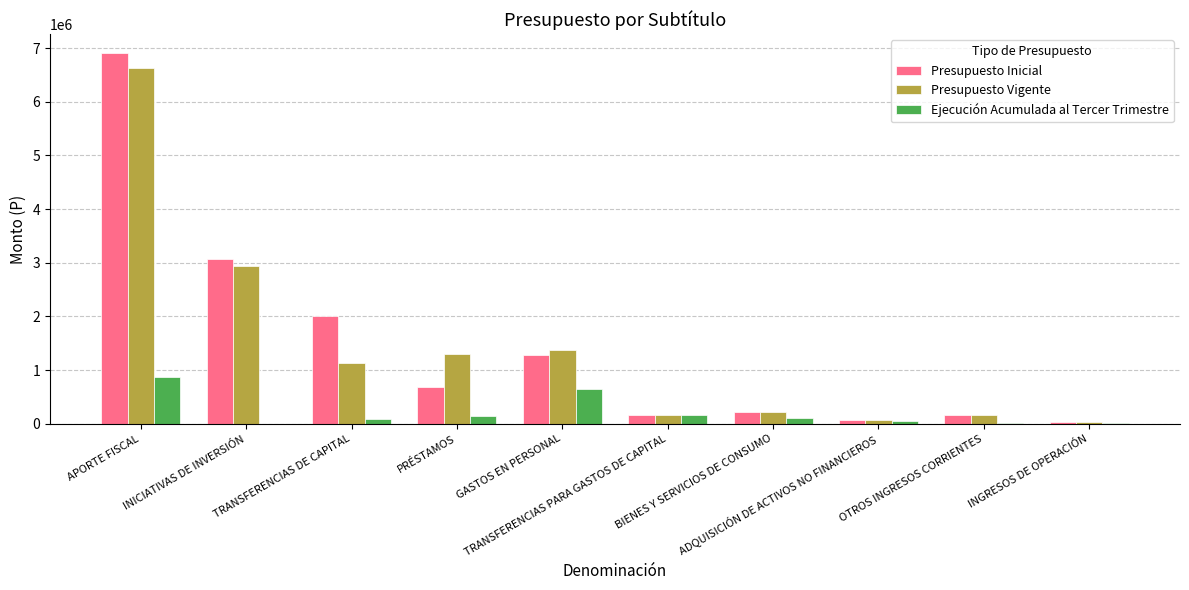

What is the difference between the Presupuesto Inicial values at BIENES Y SERVICIOS DE CONSUMO and PRÉSTAMOS?

467979